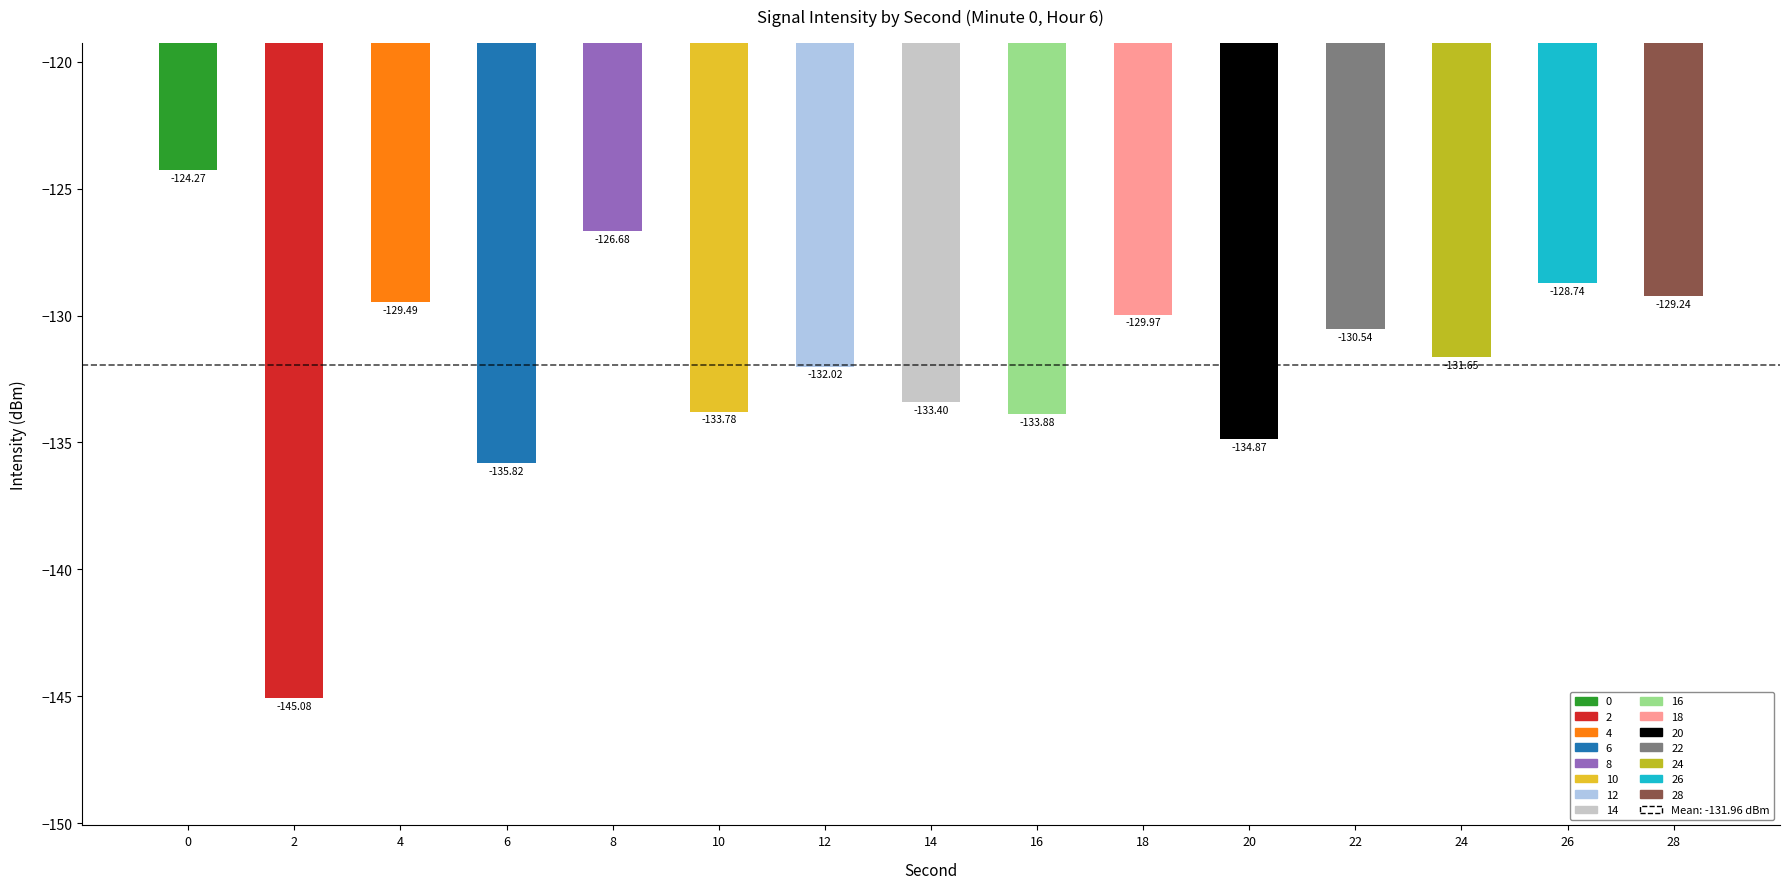

What is the difference between the values at 20 and 2?

10.2